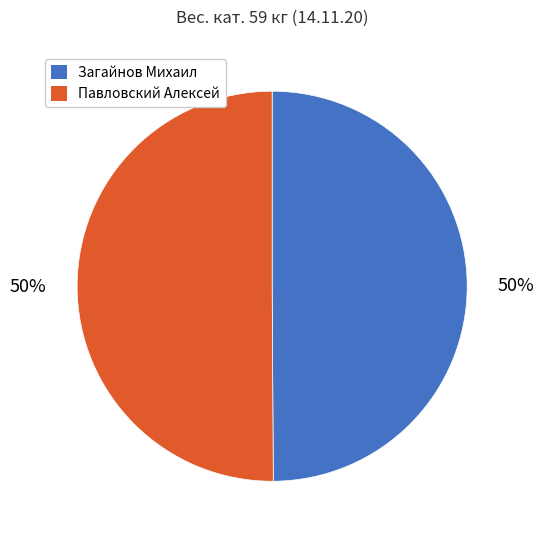

Approximately how many times larger is the value at Павловский Алексей compared to Загайнов Михаил?

1.0